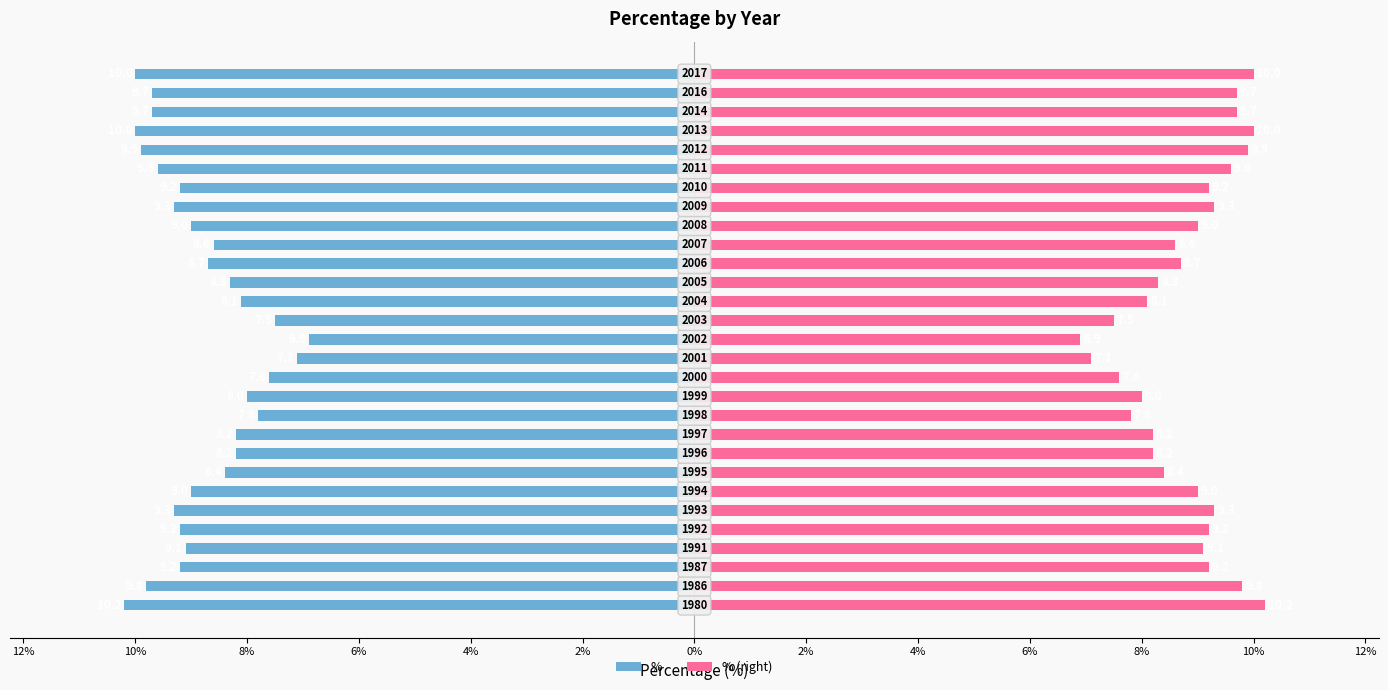

Is it true that % (right) equals 2.0 at 18?

False